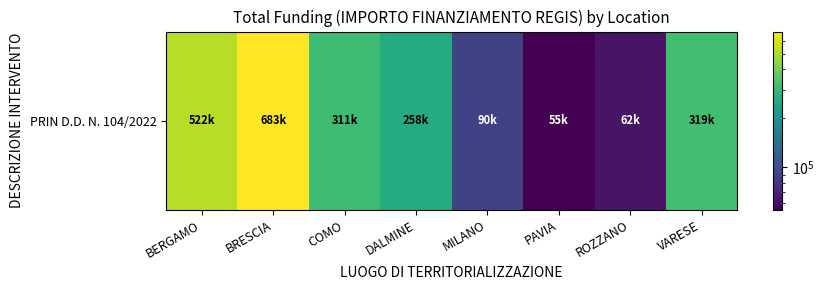

Approximately how many times larger is the value at MILANO compared to DALMINE?

0.3